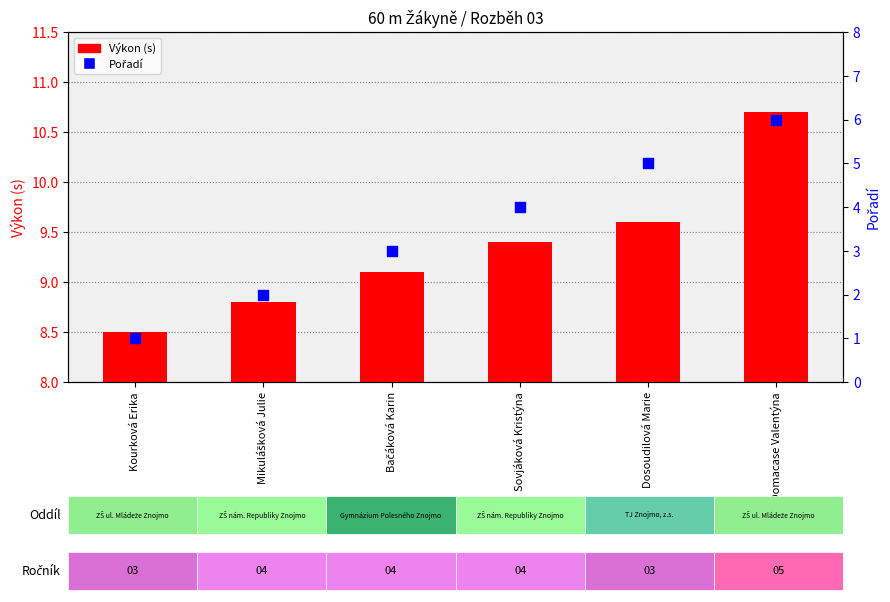

What are all the series names shown in the legend?

Výkon (s), Pořadí